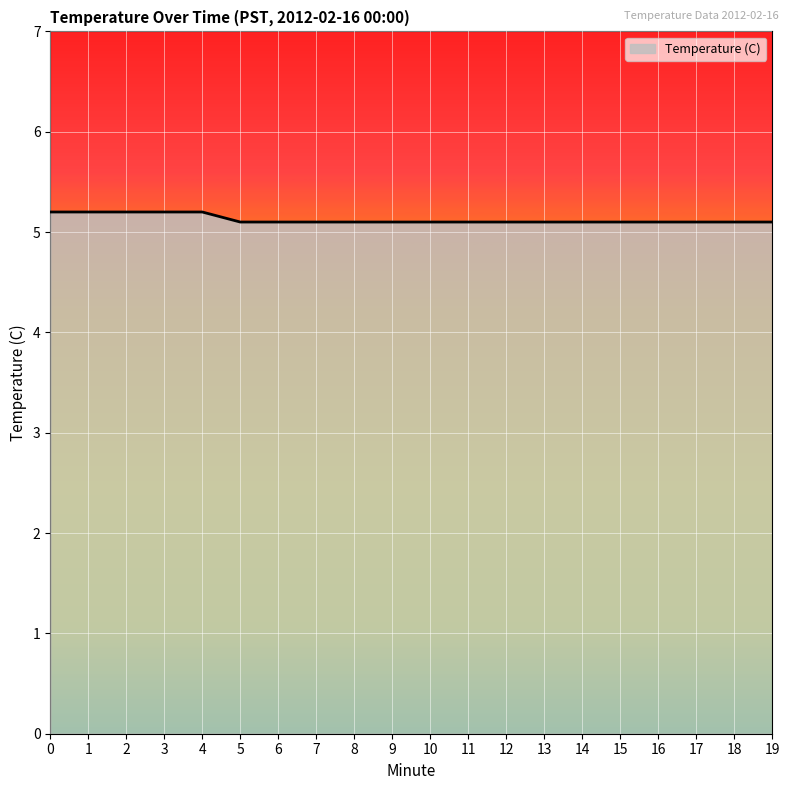

Approximately how many times larger is the value at 6 compared to 13?

1.0